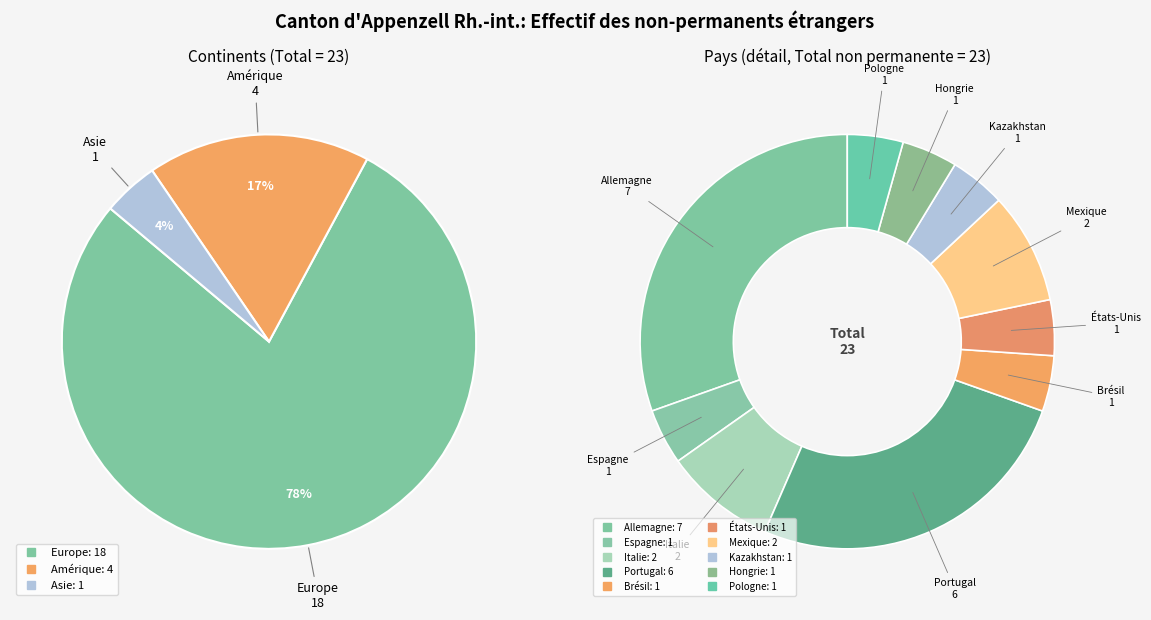

Which slice is the smallest?

Asie